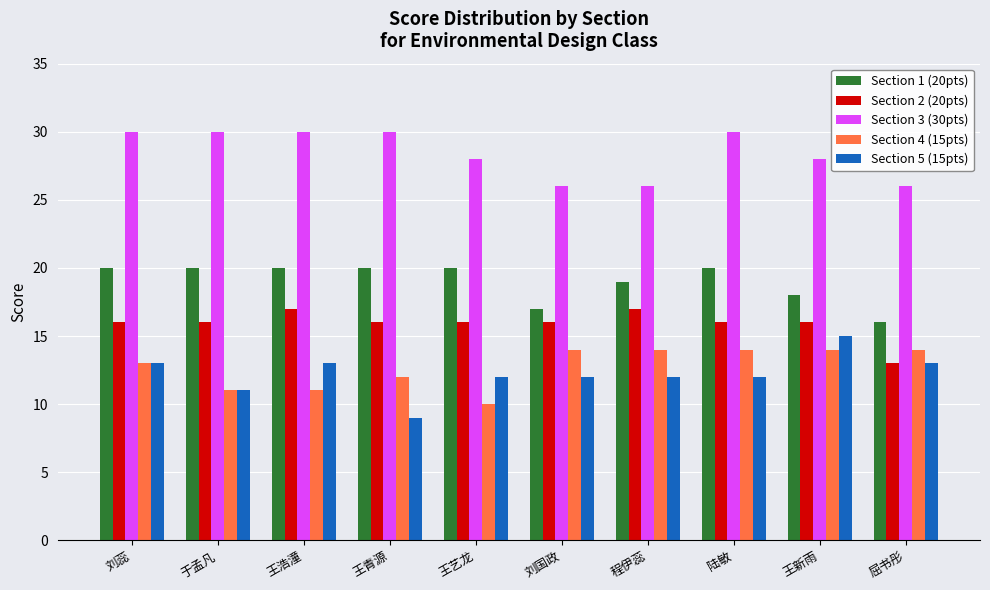

True or false: Section 2 (20pts) has a value of 7 at 王浩潼.

False